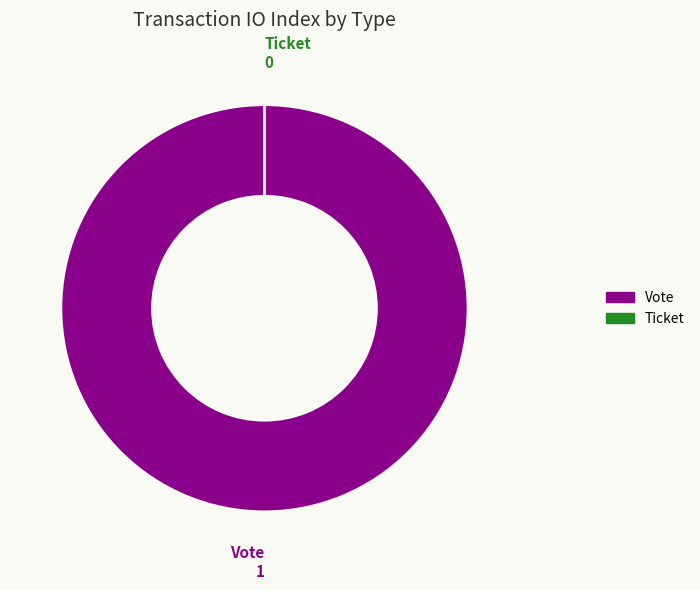

What is the change in value from Vote to Ticket?

-1